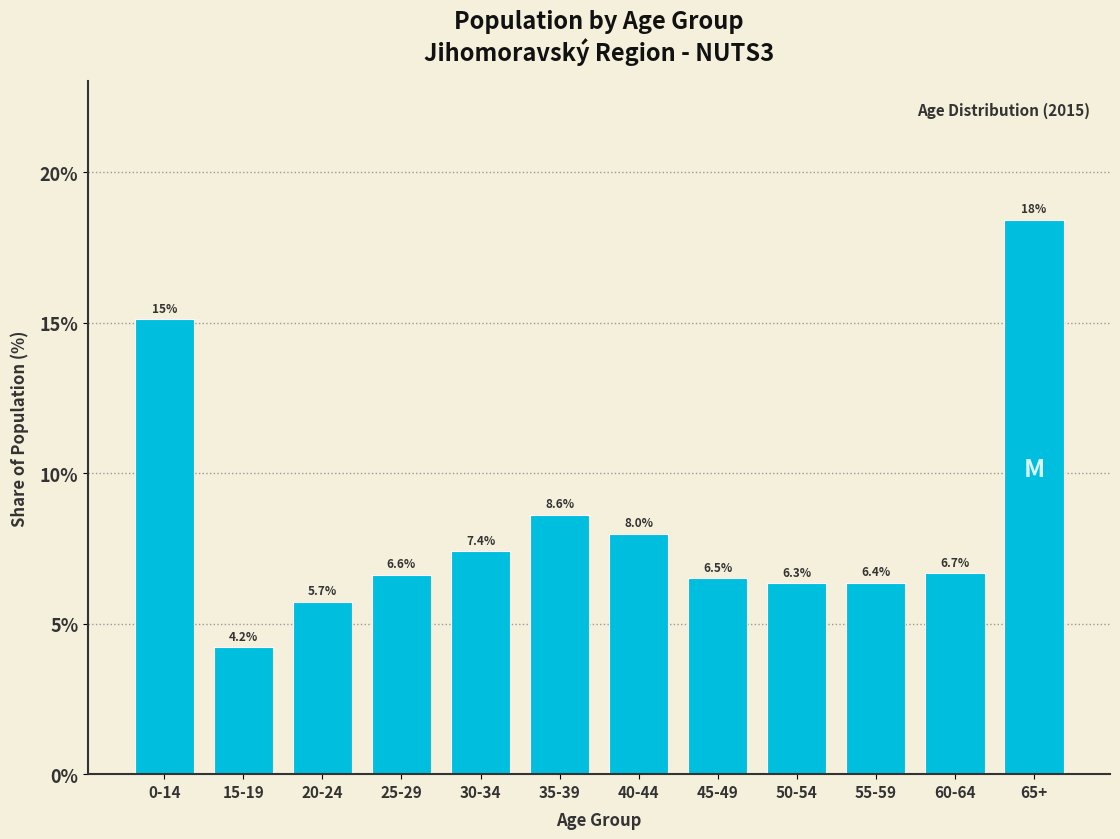

Reading left to right, list all the values displayed in this chart.

0-14=15.1	15-19=4.2	20-24=5.7	25-29=6.6	30-34=7.4	35-39=8.6	40-44=8.0	45-49=6.5	50-54=6.3	55-59=6.4	60-64=6.7	65+=18.4